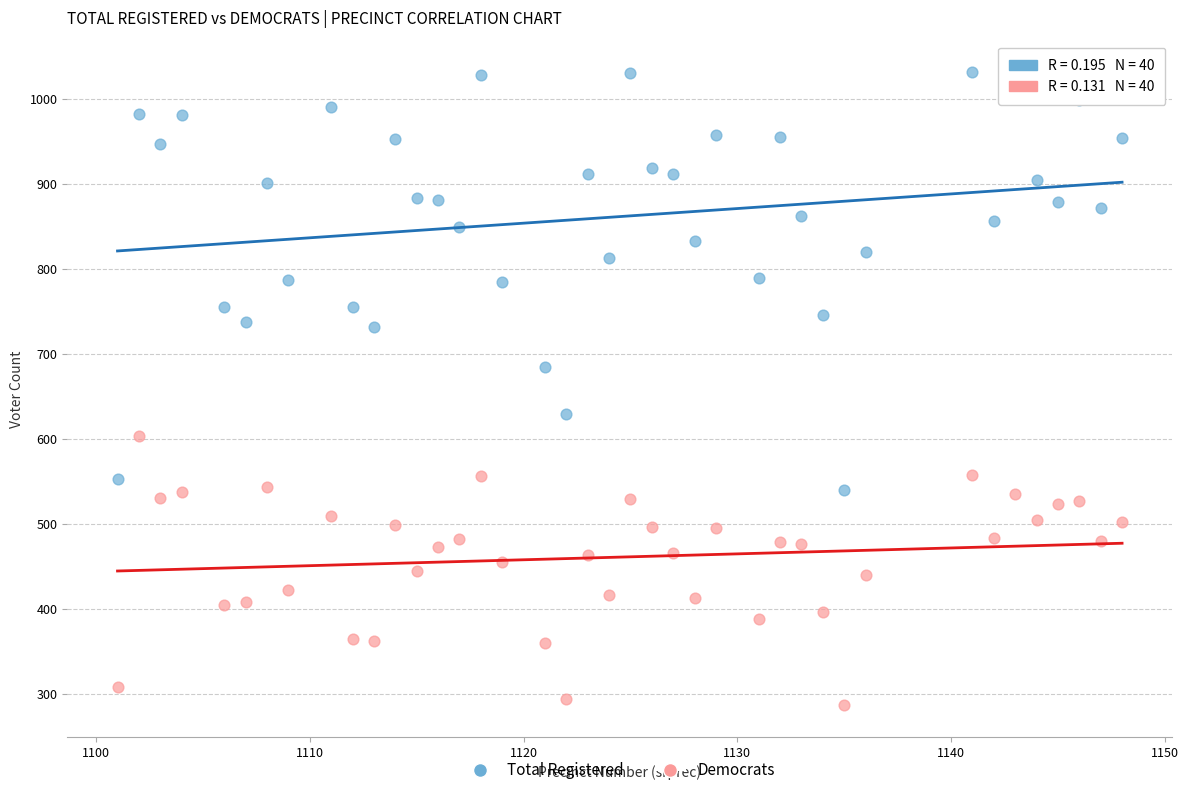

Which series contains the lowest Y value?

Democrats